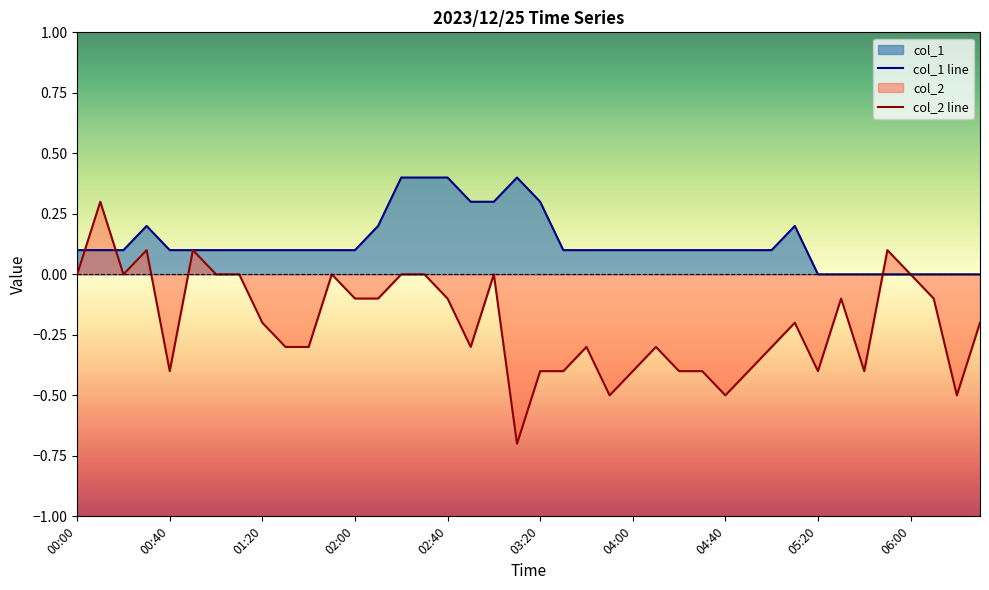

Reading right to left, transcribe all the data shown in this chart.

col_1: 06:30=0.0	06:20=0.0	06:10=0.0	06:00=0.0	05:50=0.0	05:40=0.0	05:30=0.0	05:20=0.0	05:10=0.2	05:00=0.1	04:50=0.1	04:40=0.1	04:30=0.1	04:20=0.1	04:10=0.1	04:00=0.1	03:50=0.1	03:40=0.1	03:30=0.1	03:20=0.3	03:10=0.4	03:00=0.3	02:50=0.3	02:40=0.4	02:30=0.4	02:20=0.4	02:10=0.2	02:00=0.1	01:50=0.1	01:40=0.1	01:30=0.1	01:20=0.1	01:10=0.1	01:00=0.1	00:50=0.1	00:40=0.1	00:30=0.2	00:20=0.1	00:10=0.1	00:00=0.1
col_2: 06:30=-0.2	06:20=-0.5	06:10=-0.1	06:00=0.0	05:50=0.1	05:40=-0.4	05:30=-0.1	05:20=-0.4	05:10=-0.2	05:00=-0.3	04:50=-0.4	04:40=-0.5	04:30=-0.4	04:20=-0.4	04:10=-0.3	04:00=-0.4	03:50=-0.5	03:40=-0.3	03:30=-0.4	03:20=-0.4	03:10=-0.7	03:00=0.0	02:50=-0.3	02:40=-0.1	02:30=0.0	02:20=0.0	02:10=-0.1	02:00=-0.1	01:50=0.0	01:40=-0.3	01:30=-0.3	01:20=-0.2	01:10=0.0	01:00=0.0	00:50=0.1	00:40=-0.4	00:30=0.1	00:20=0.0	00:10=0.3	00:00=0.0